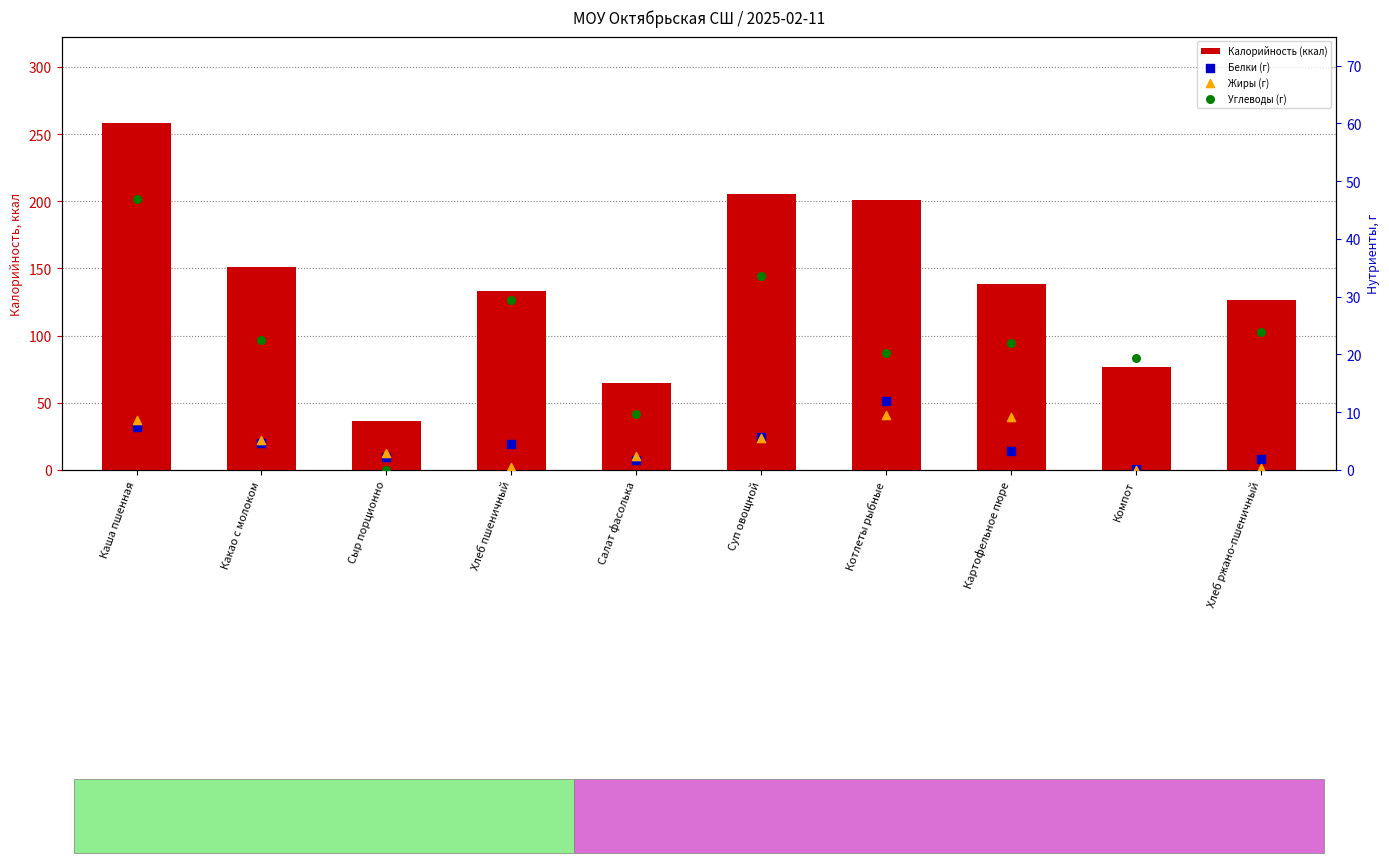

Which series has the largest Y range (max minus min)?

Калорийность (ккал)